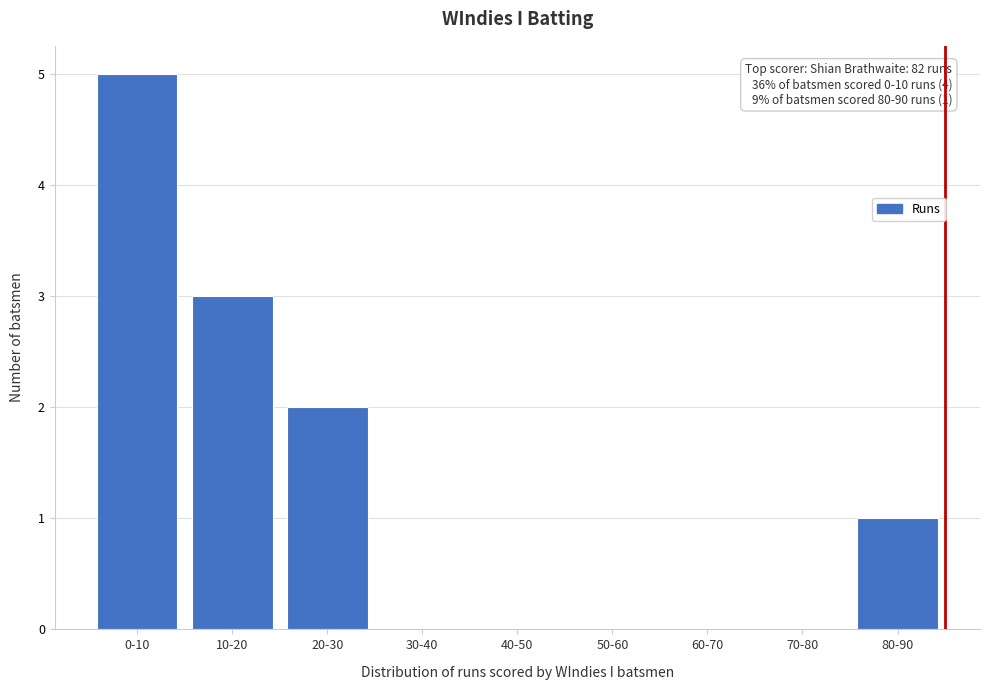

Reading right to left, transcribe all the data shown in this chart.

80-90=1	70-80=0	60-70=0	50-60=0	40-50=0	30-40=0	20-30=2	10-20=3	0-10=5